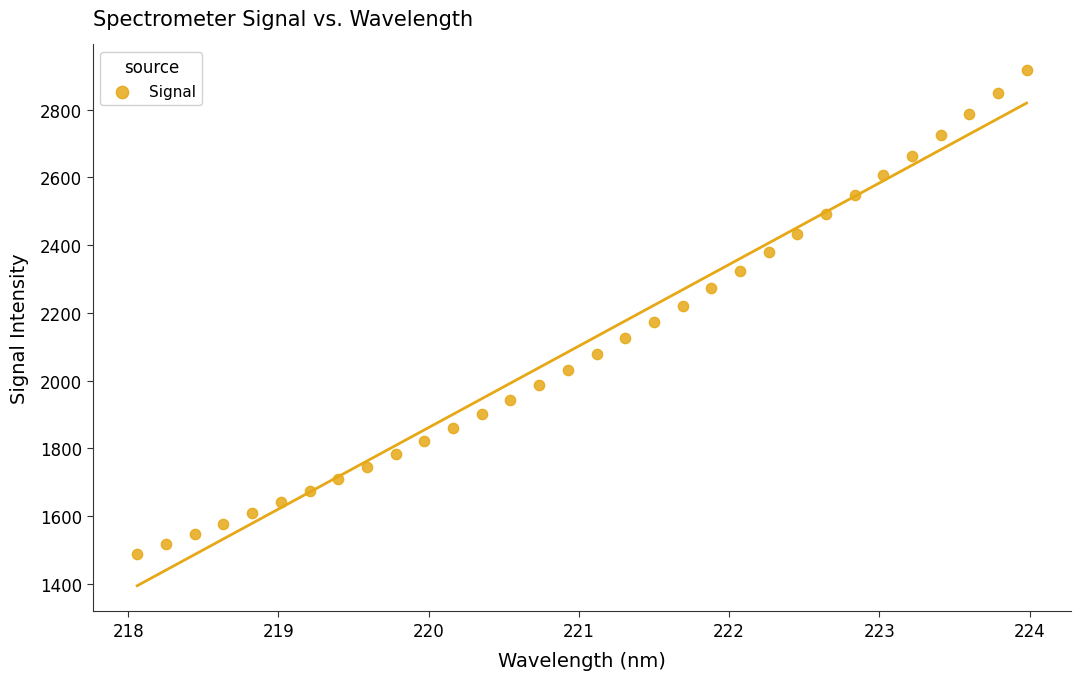

What is the range of X values (max minus min)?

5.9